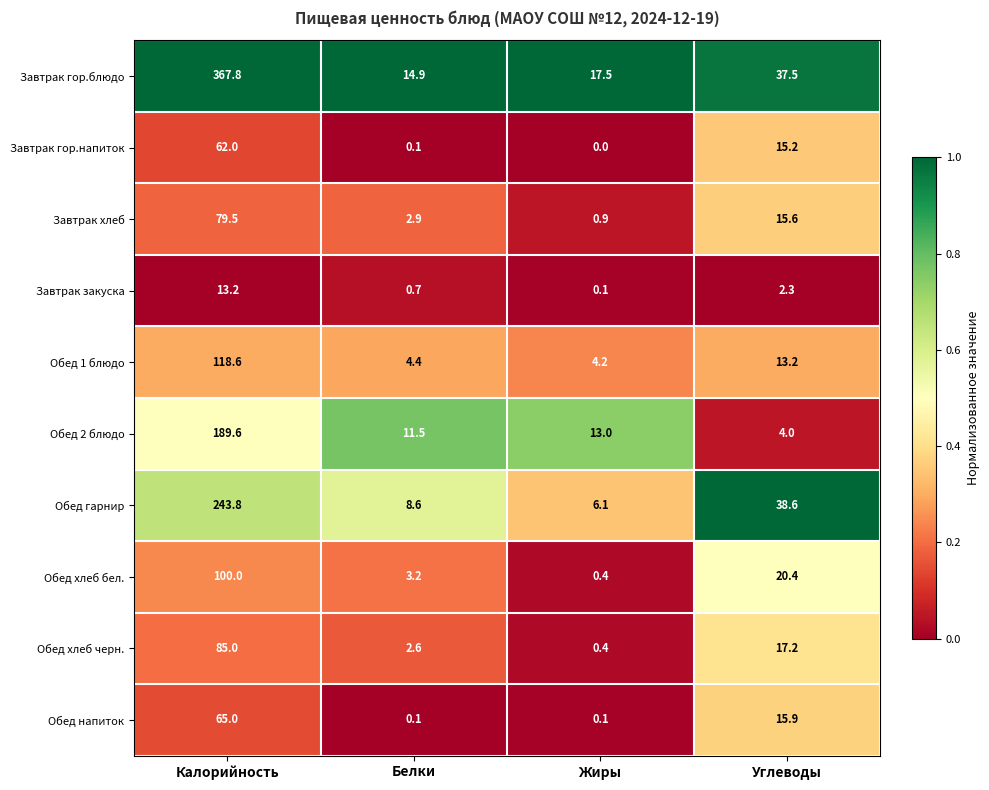

At which category does the chart reach its minimum across all series?

Жиры